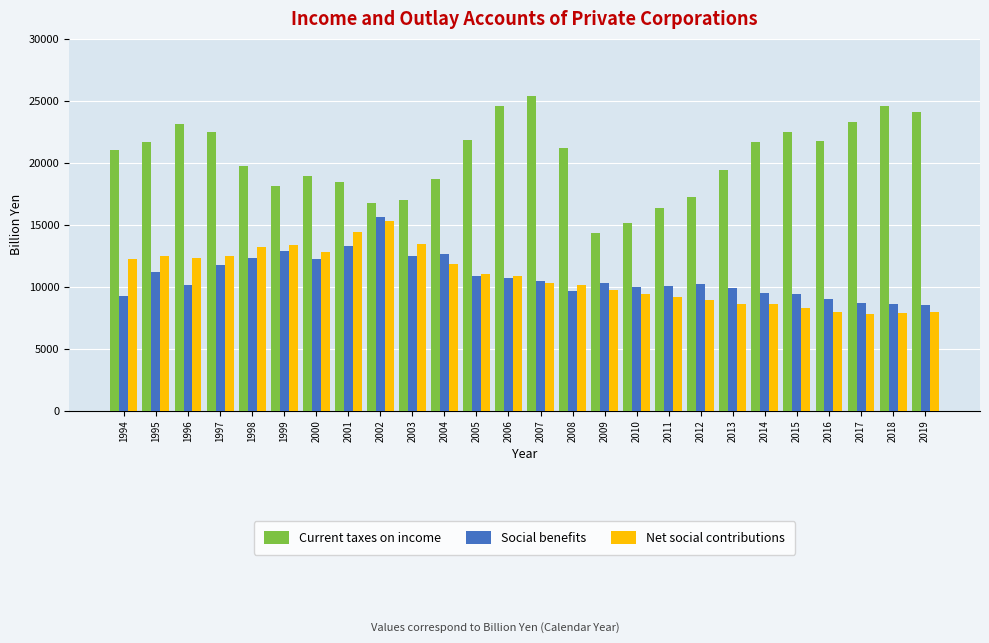

Read the Current taxes on income value at 1994.

20994.5